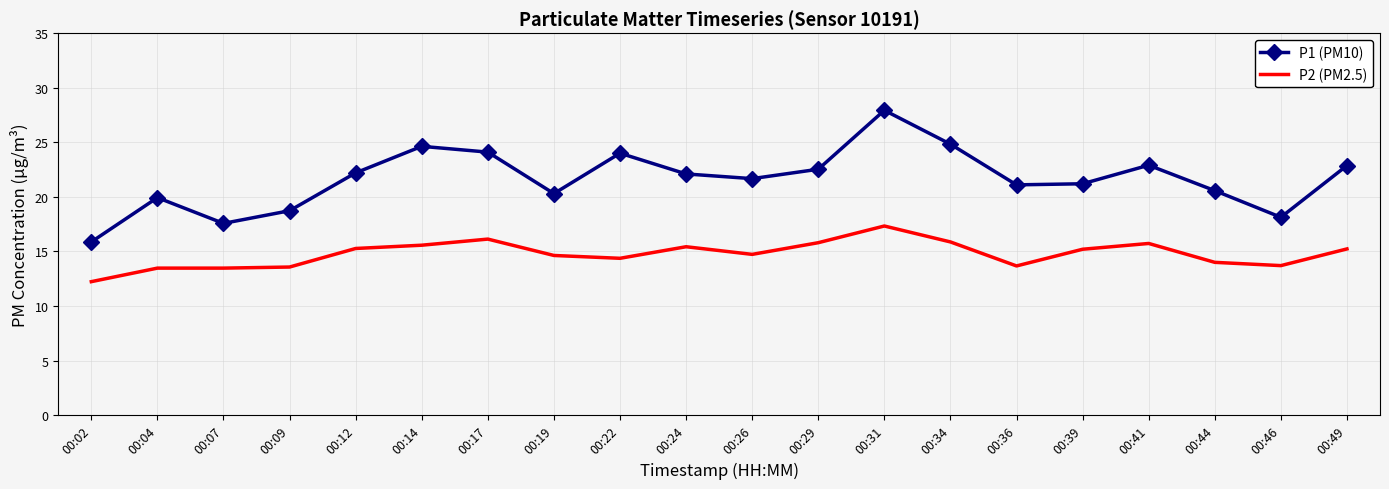

True or false: P2 (PM2.5) and P1 (PM10) intersect in this chart.

False